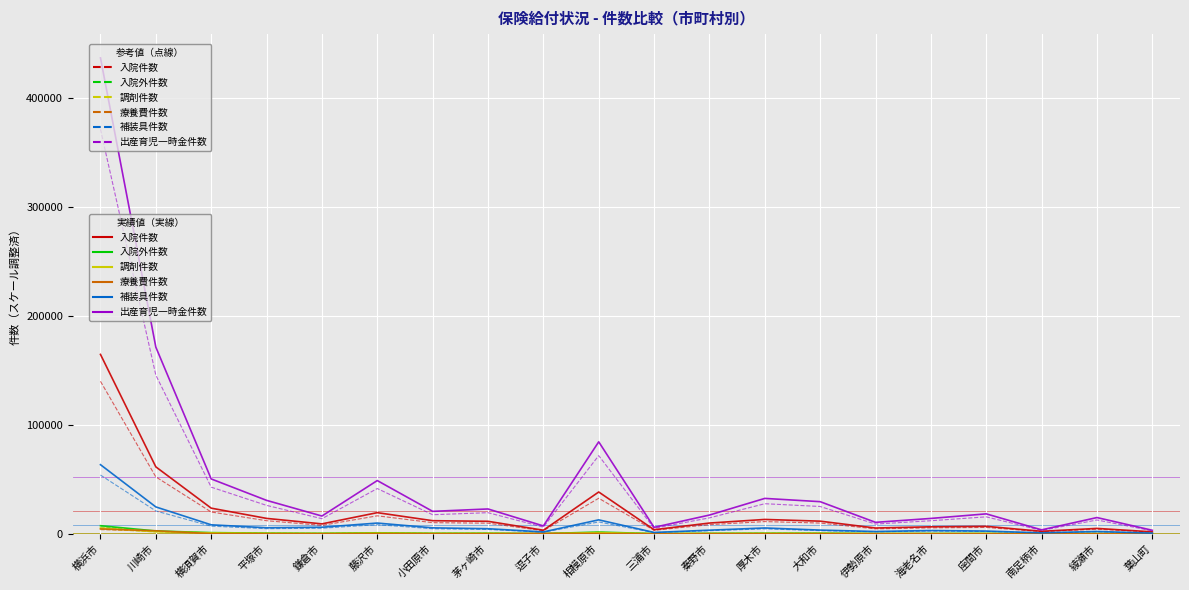

Which series has the largest total across all categories?

出産育児一時金件数